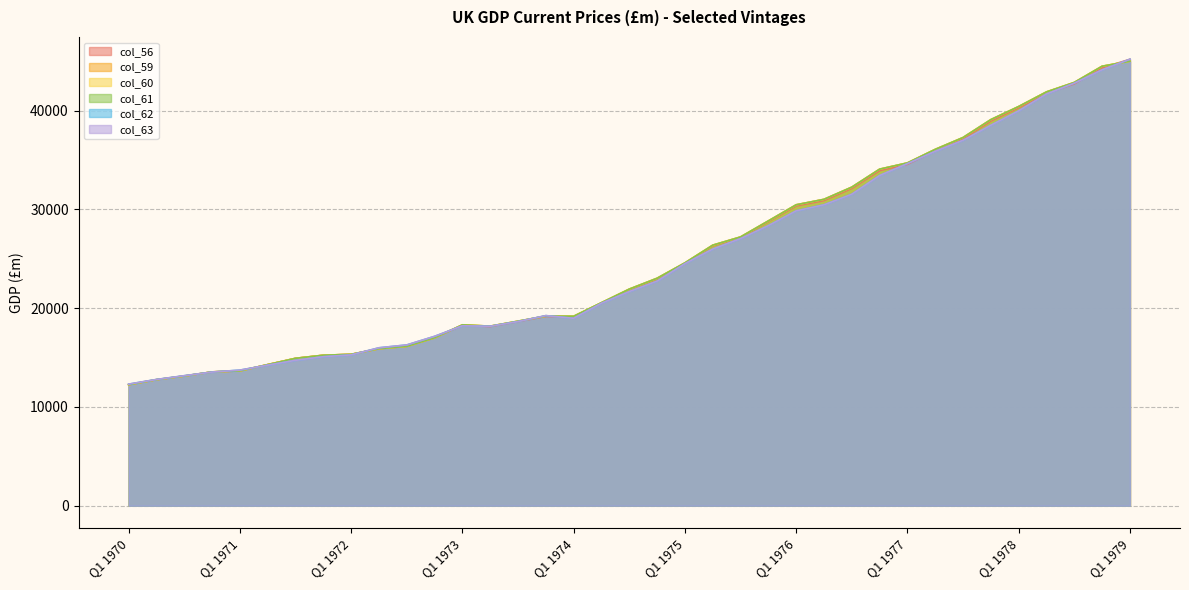

Where is the first local minimum for col_59?

Q2 1973